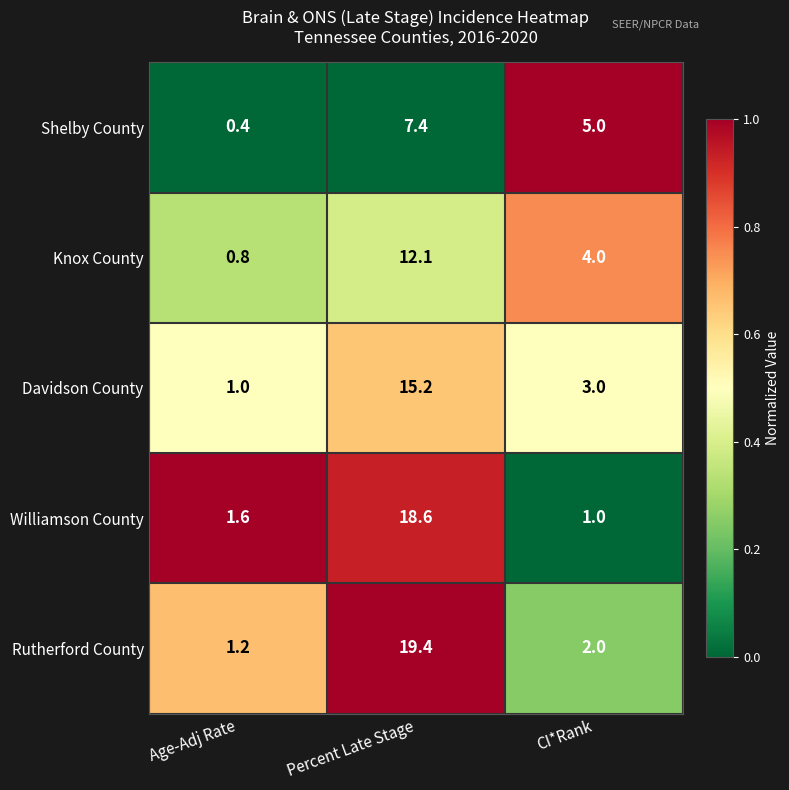

Which series has the largest range (max minus min)?

Rutherford County